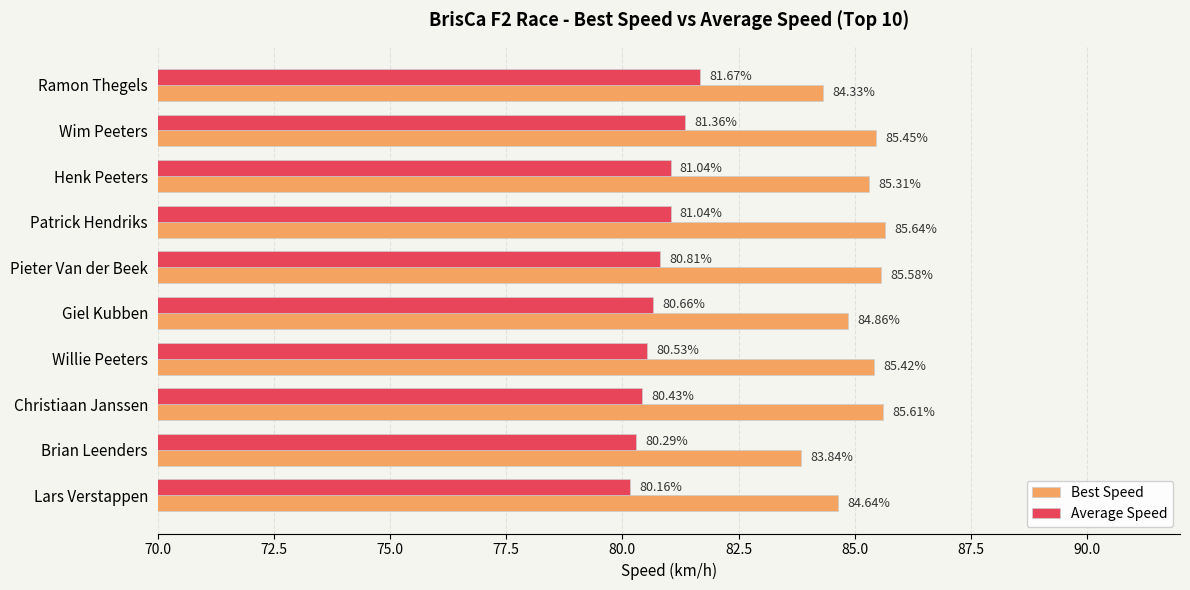

What is the difference between the second highest and minimum values in the Average Speed series?

1.2